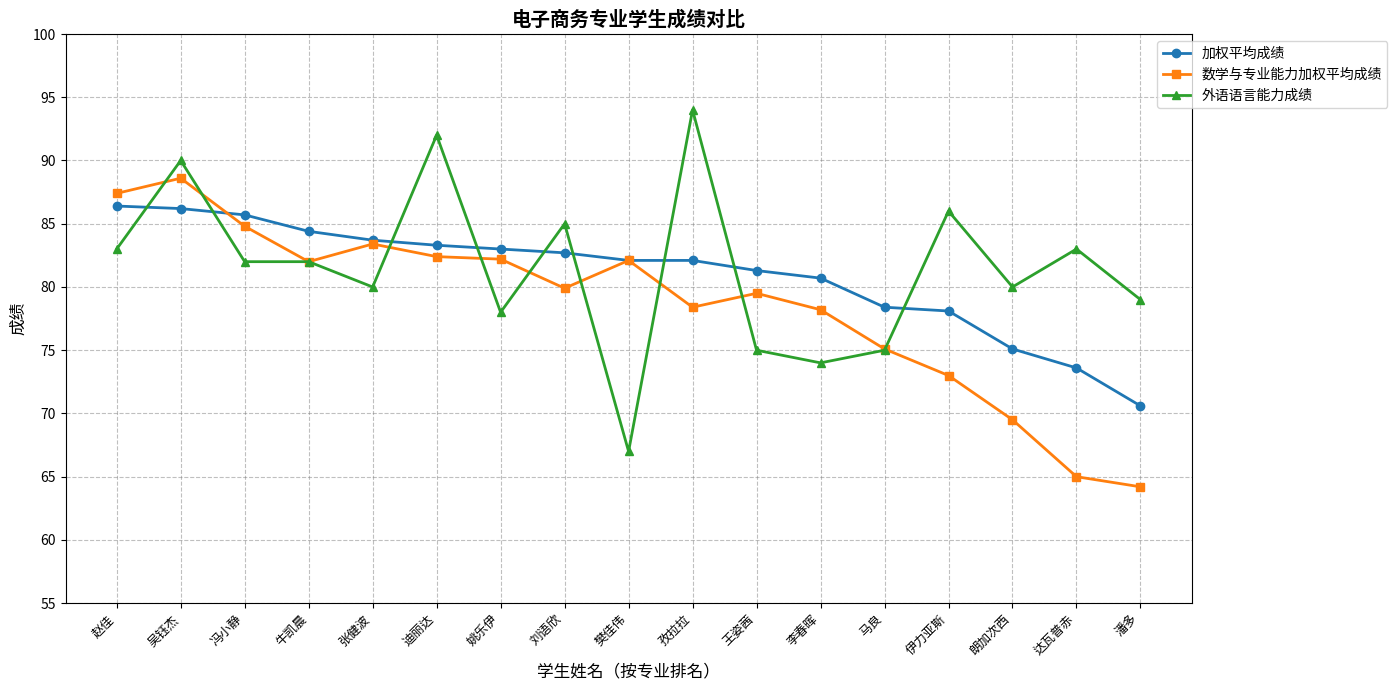

At 孜拉拉, list the series in order from largest to smallest.

外语语言能力成绩, 加权平均成绩, 数学与专业能力加权平均成绩